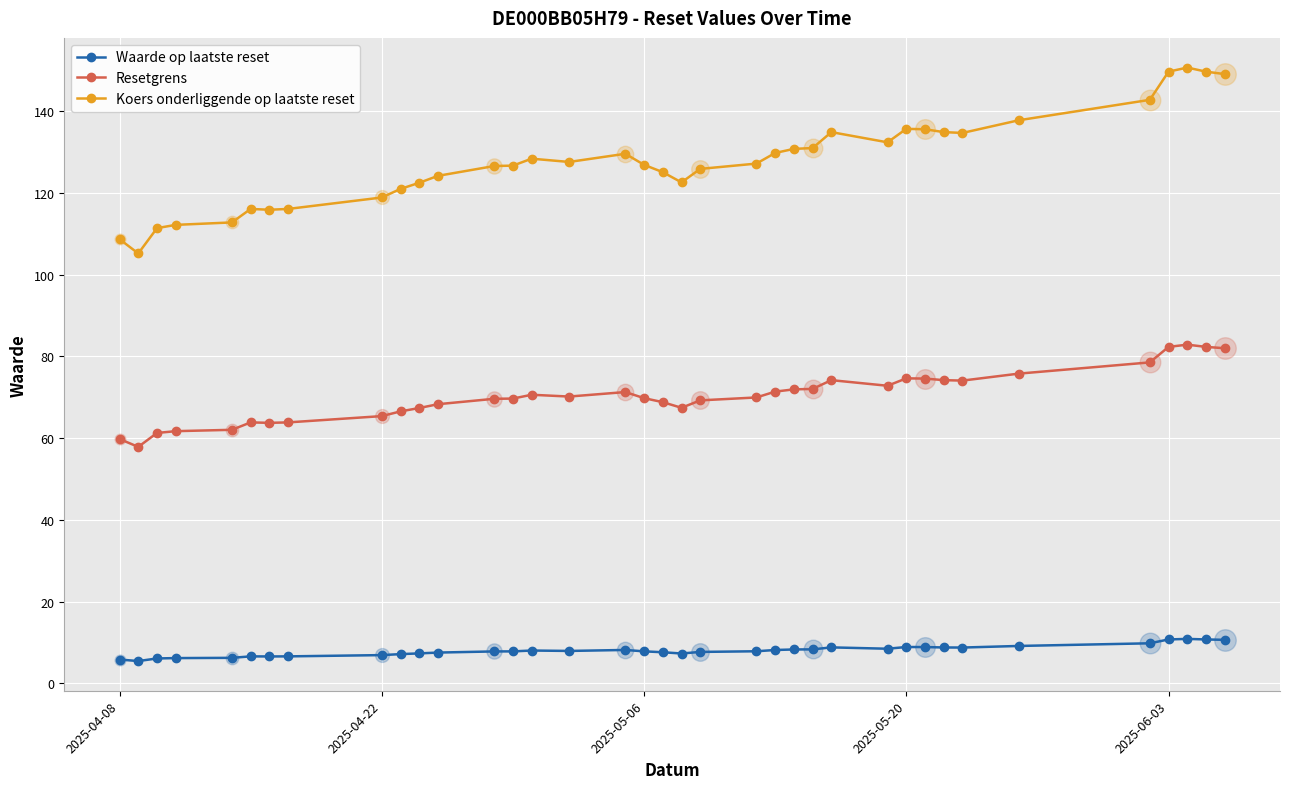

Which series has the largest total across all categories?

Koers onderliggende op laatste reset